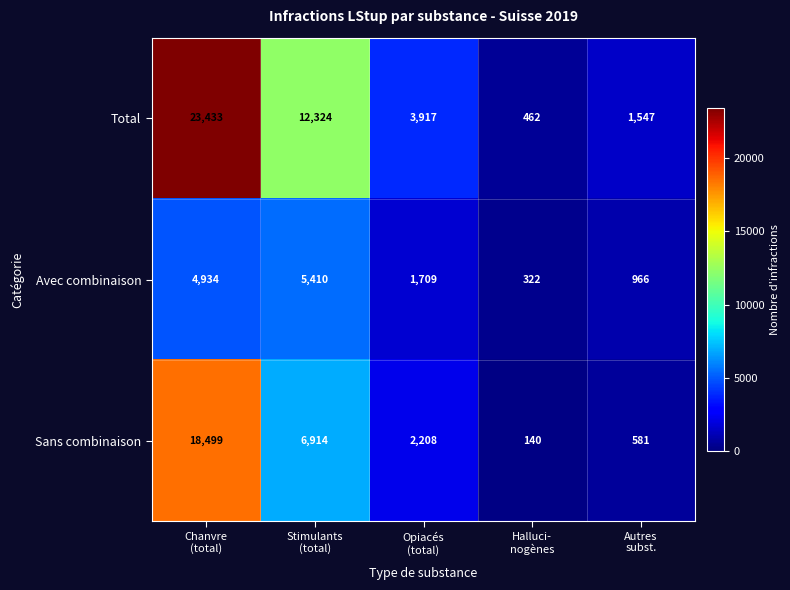

Reading left to right, list all the values displayed in this chart.

Total: 23433	12324	3917	462	1547
Avec combinaison: 4934	5410	1709	322	966
Sans combinaison: 18499	6914	2208	140	581